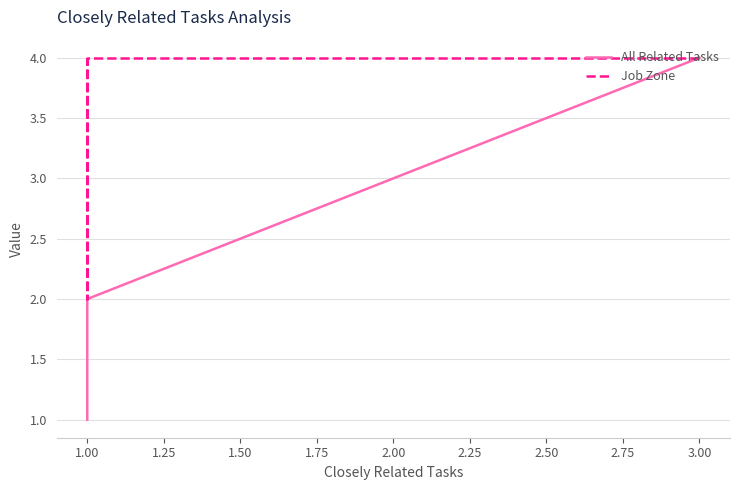

True or false: All Related Tasks has a value of 1 at 1.00.

False